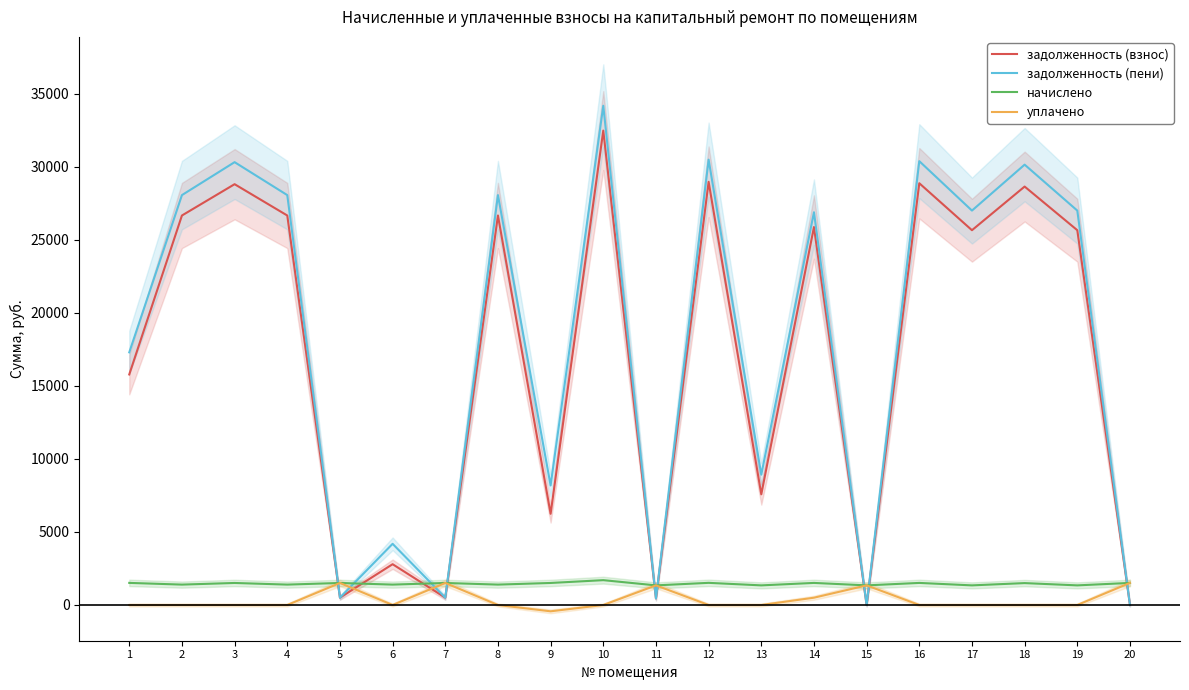

What value does the начислено series have at 7?

1508.8